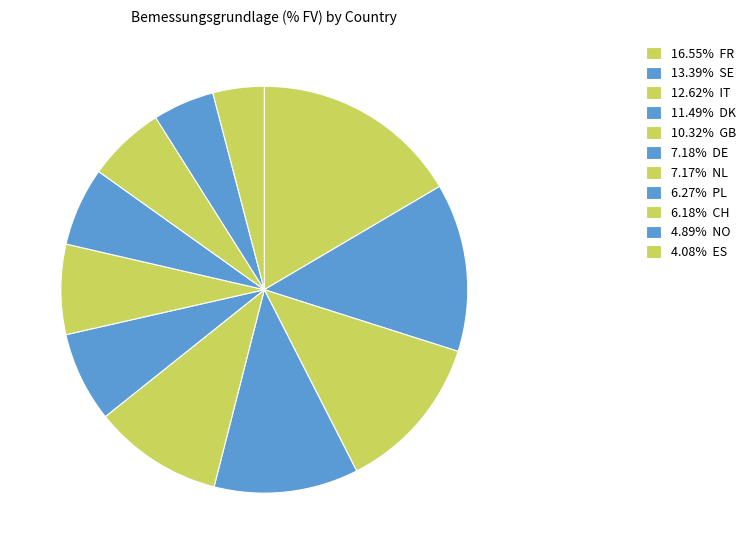

What is the smallest slice in the pie chart?

ES